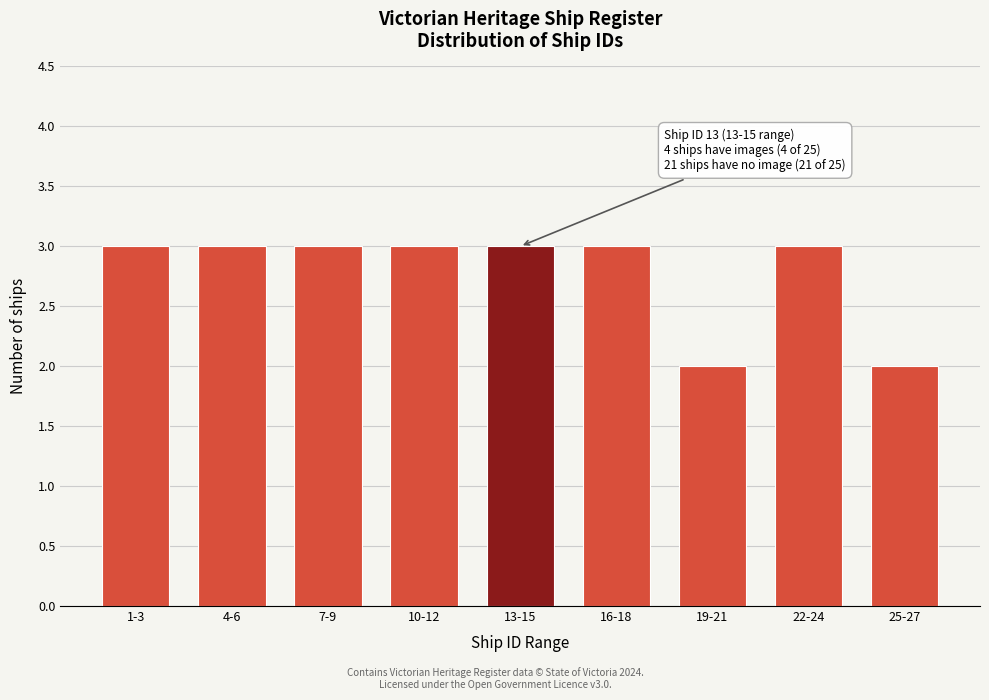

Reading left to right, extract all data points from this chart.

1-3=3	4-6=3	7-9=3	10-12=3	13-15=3	16-18=3	19-21=2	22-24=3	25-27=2